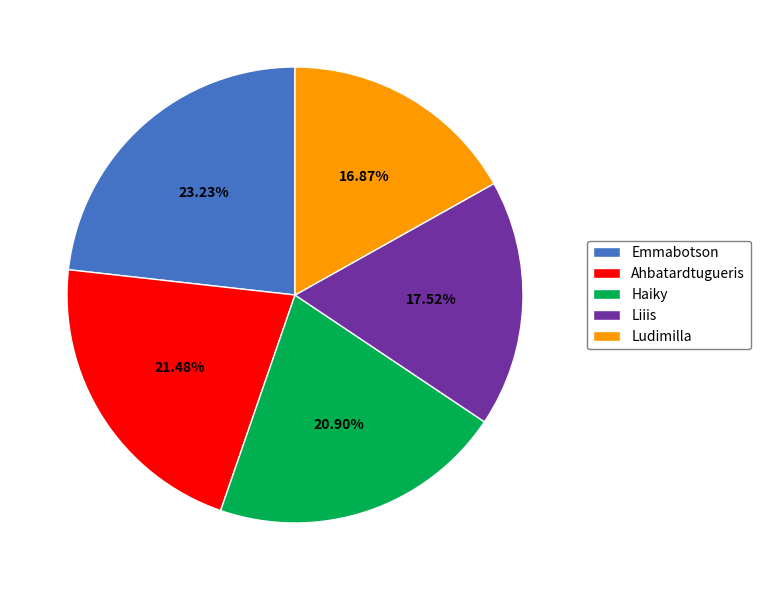

To the nearest percent, what is the difference between the Ludimilla and Liiis slice percentages?

1%